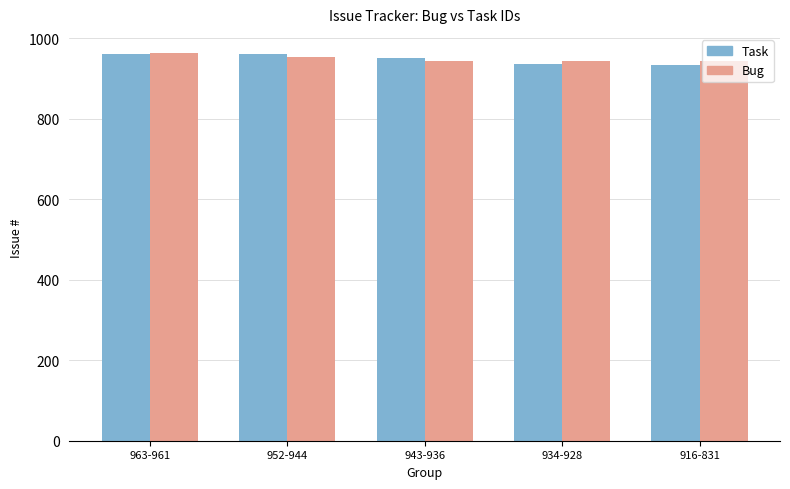

What is the minimum value shown in the chart?

934